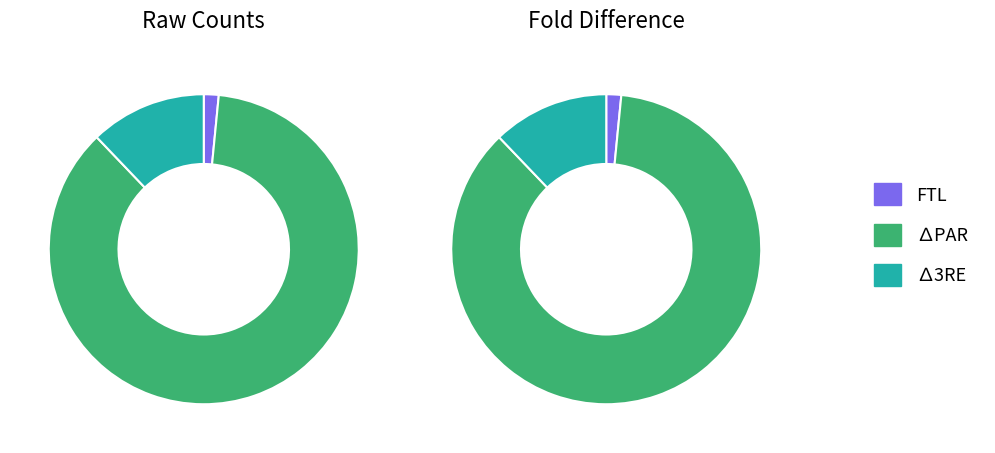

To the nearest percent, what portion does values_fold represent?

86%